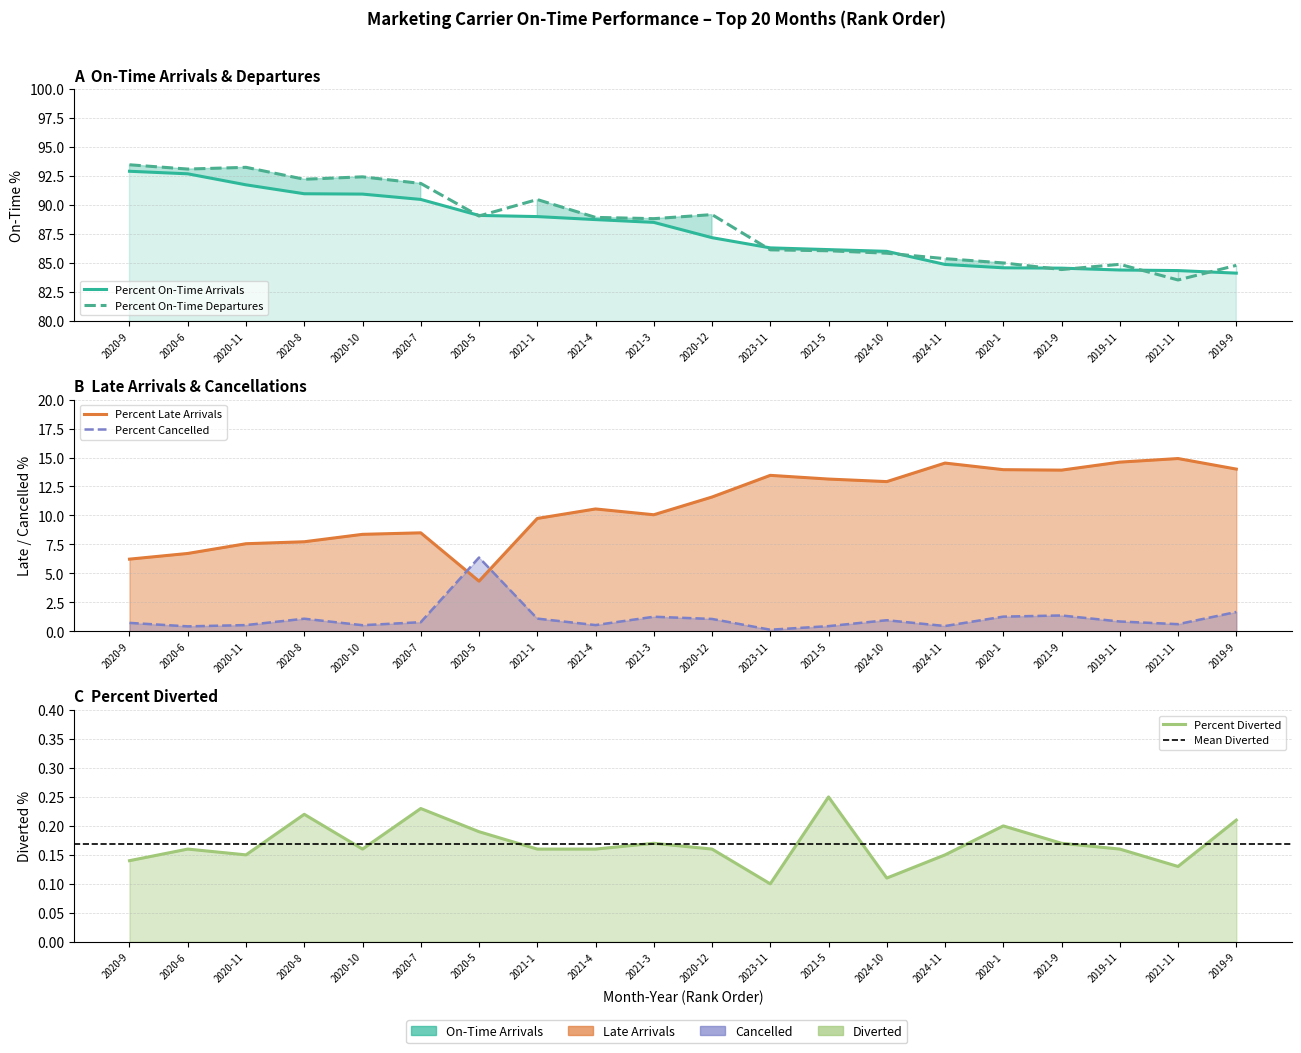

What is the minimum value shown in the chart?

0.1